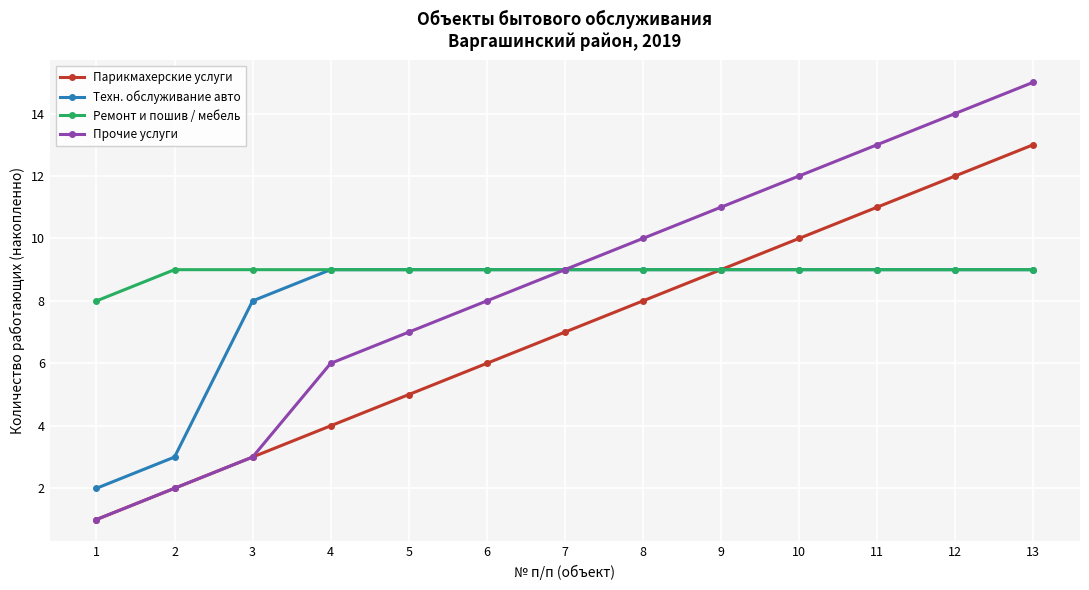

What is the minimum value for Прочие услуги?

1